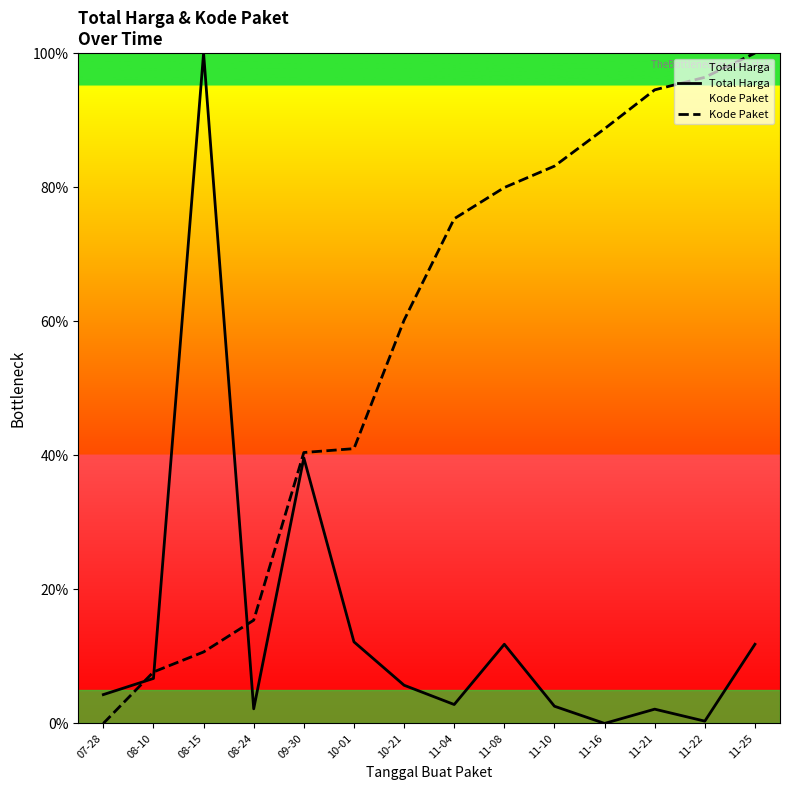

List the series in order of their overall mean, lowest first.

Total Harga, Kode Paket